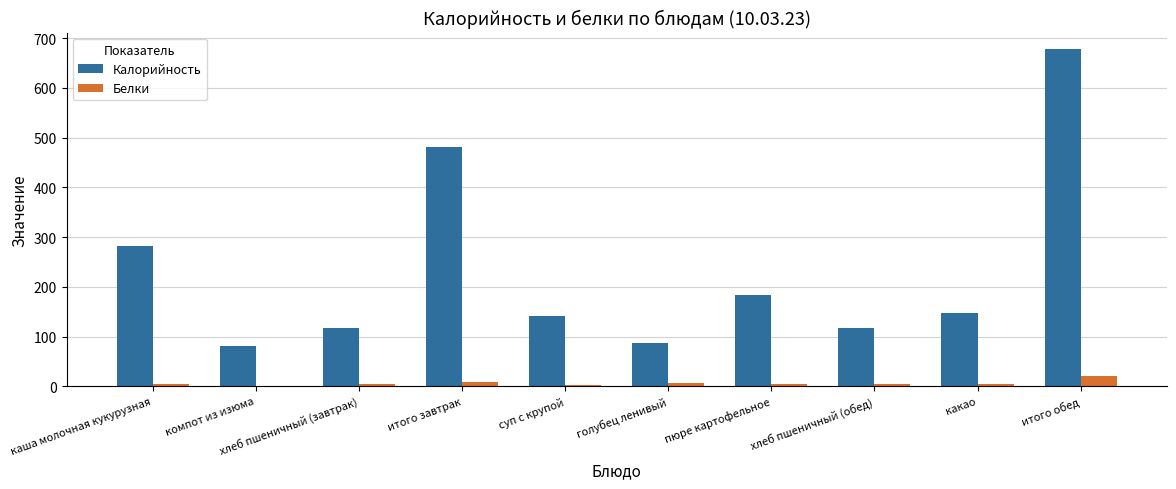

At which category does the chart reach its peak across all series?

итого обед